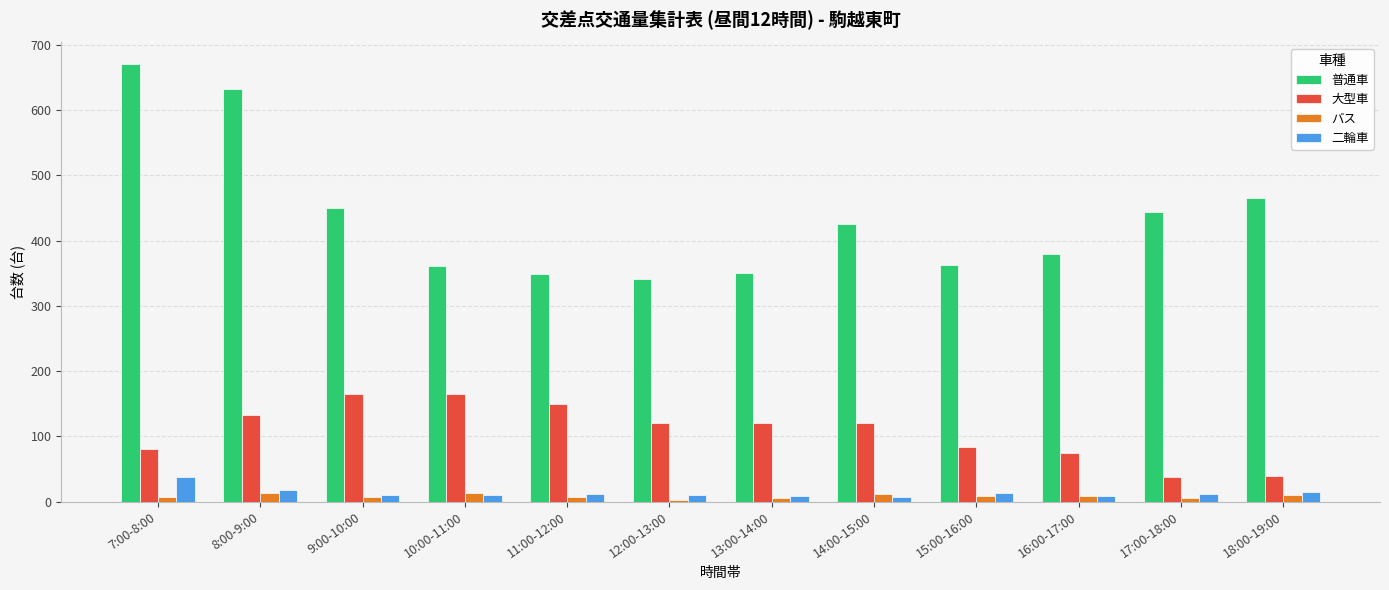

What is the maximum value shown in the chart?

670